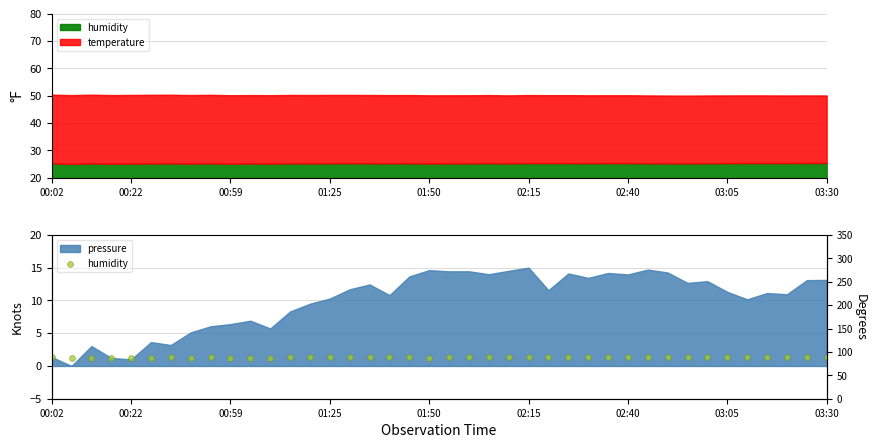

Between 03:05 and 16, which is larger?

16